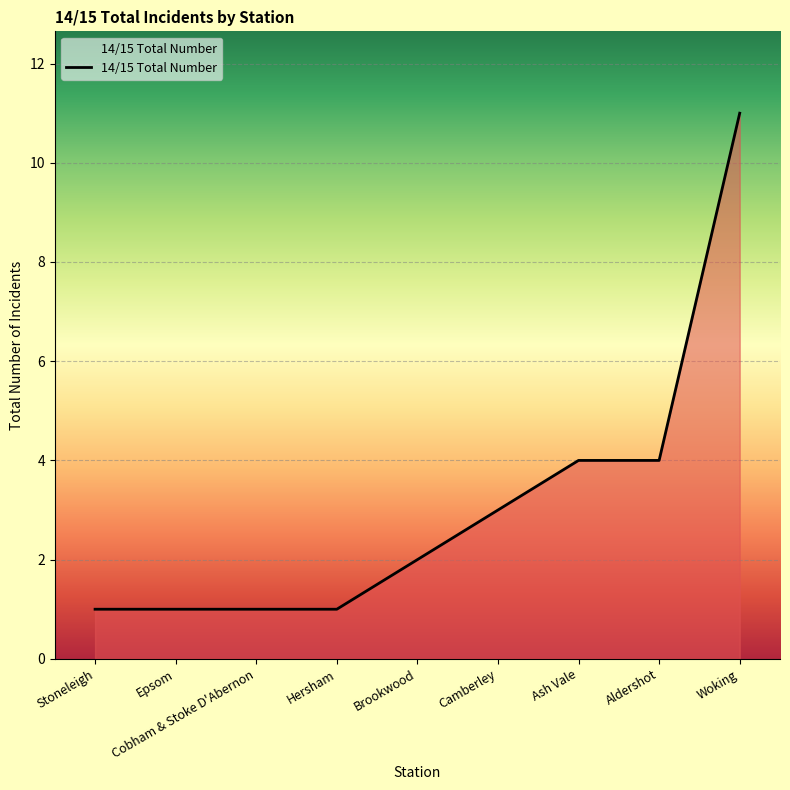

What value does the data have at Woking, to the nearest 10?

10